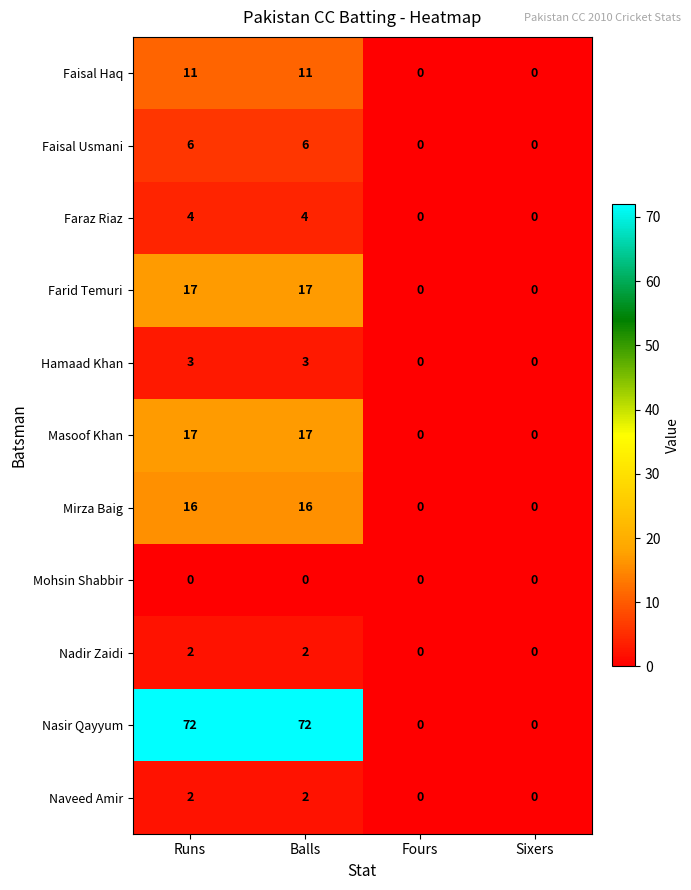

What is the difference between the highest and lowest values at Balls?

72